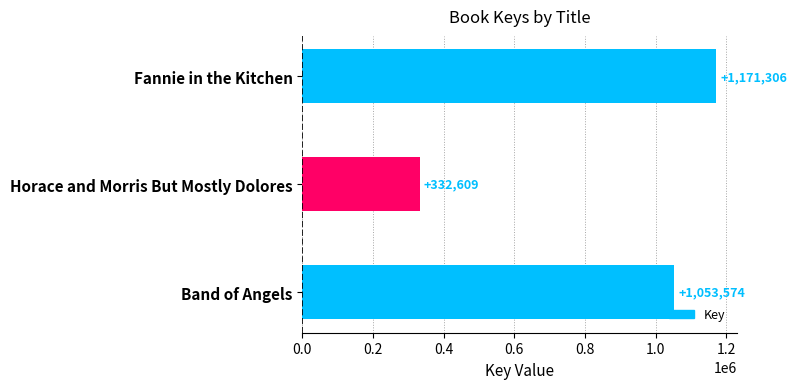

What is the change in value from Horace and Morris But Mostly Dolores to Band of Angels?

+720965